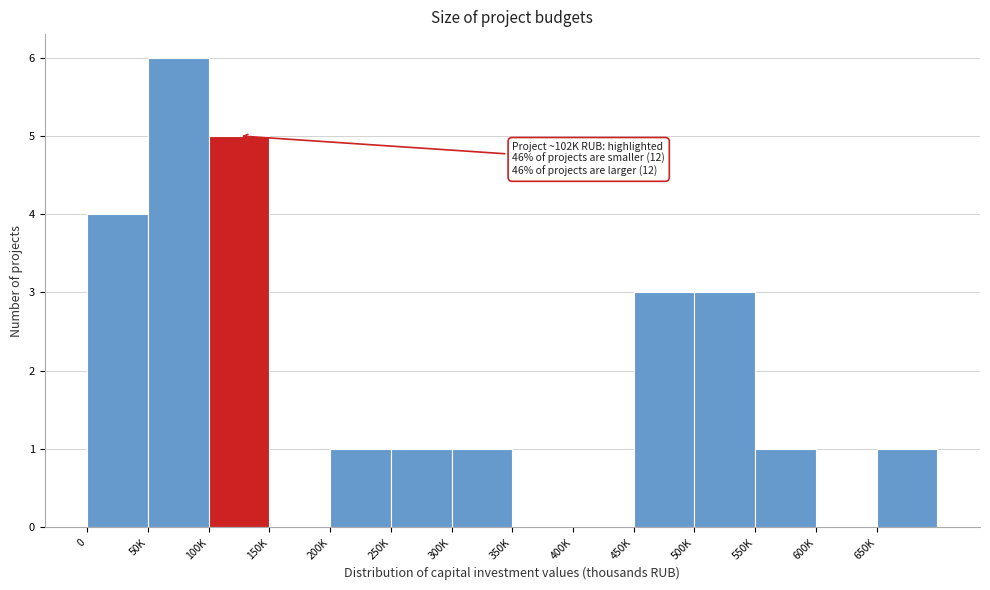

Reading left to right, extract all data points from this chart.

0=4	50K=6	100K=5	150K=0	200K=1	250K=1	300K=1	350K=0	400K=0	450K=3	500K=3	550K=1	600K=0	650K=1